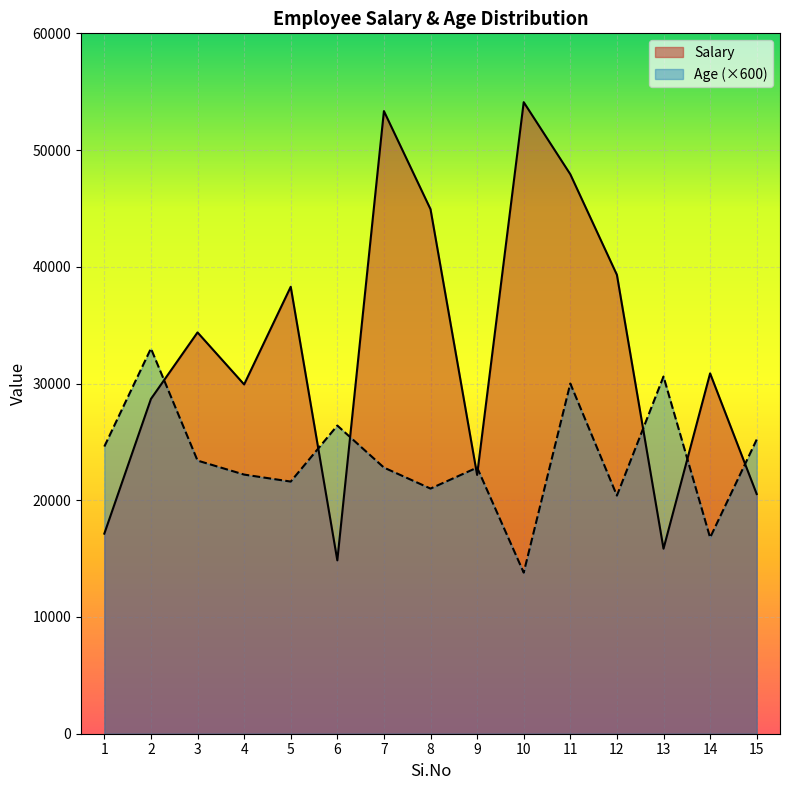

Where does the Salary series first go above 30869?

3